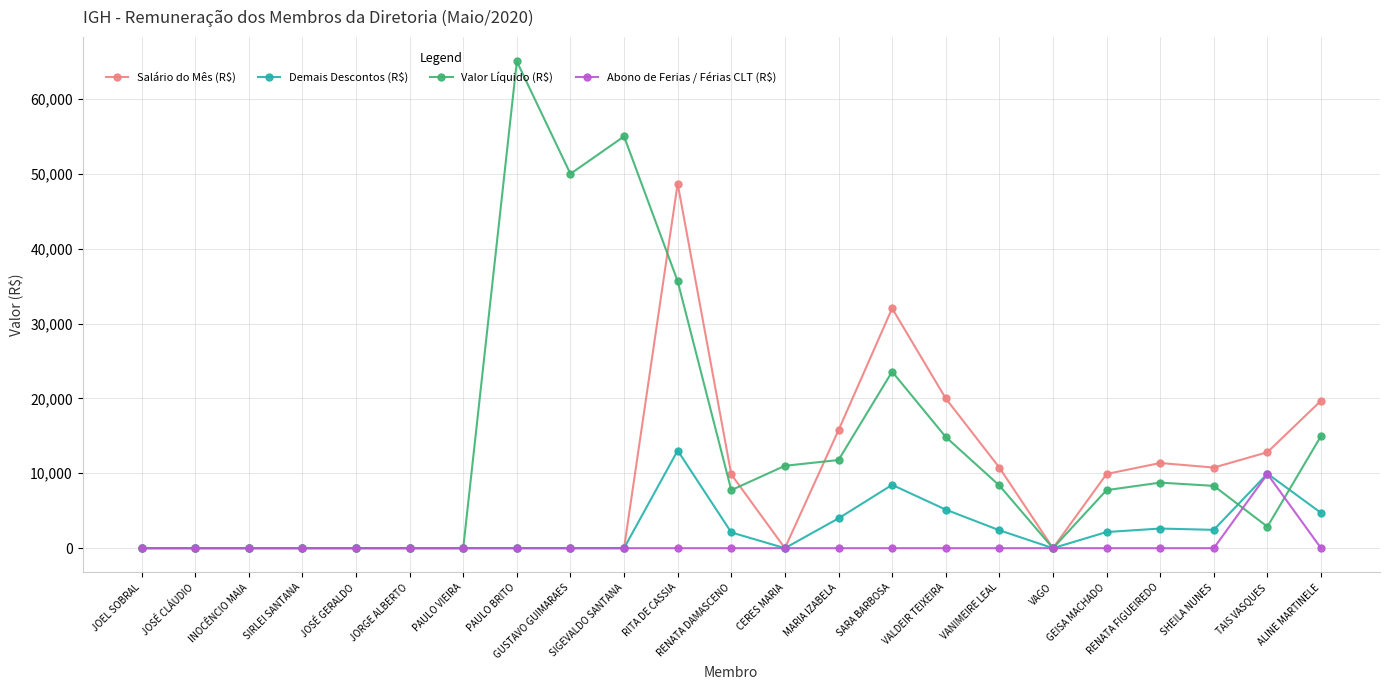

Rank the series by their maximum value, from lowest to highest.

Abono de Ferias / Férias CLT (R$), Demais Descontos (R$), Salário do Mês (R$), Valor Líquido (R$)